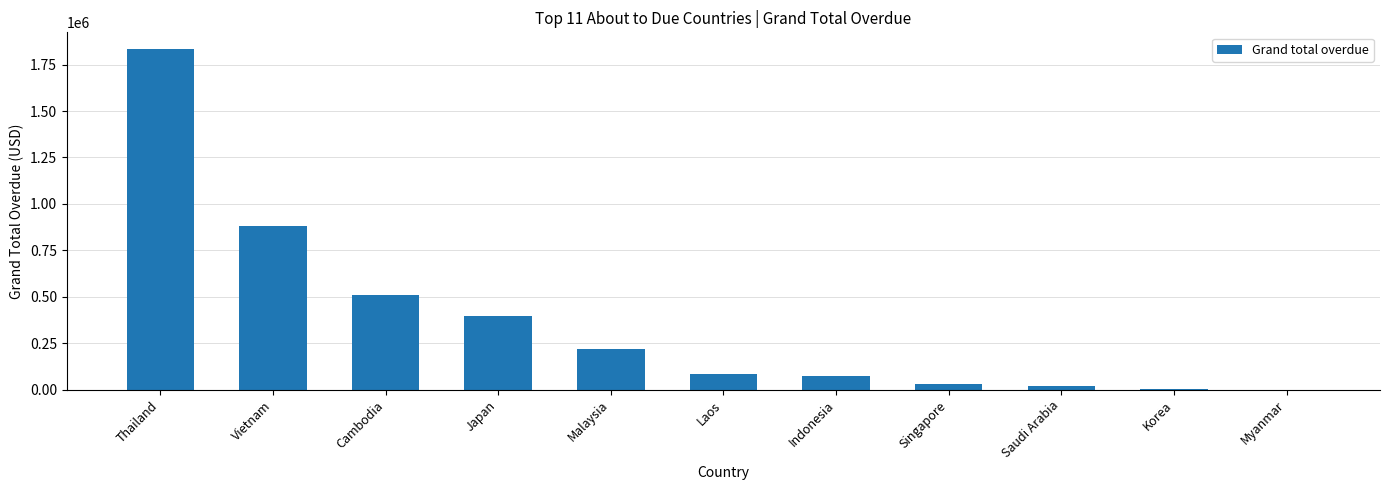

Is it true that the value at Korea is 2477.0?

True